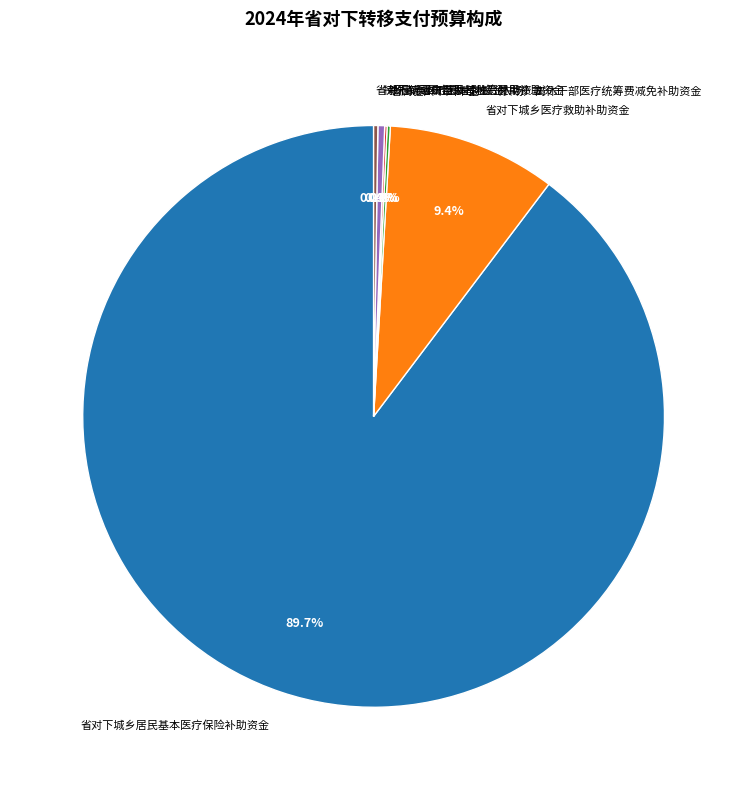

To the nearest percent, what portion does 省对下城乡医疗救助补助资金 represent?

9%